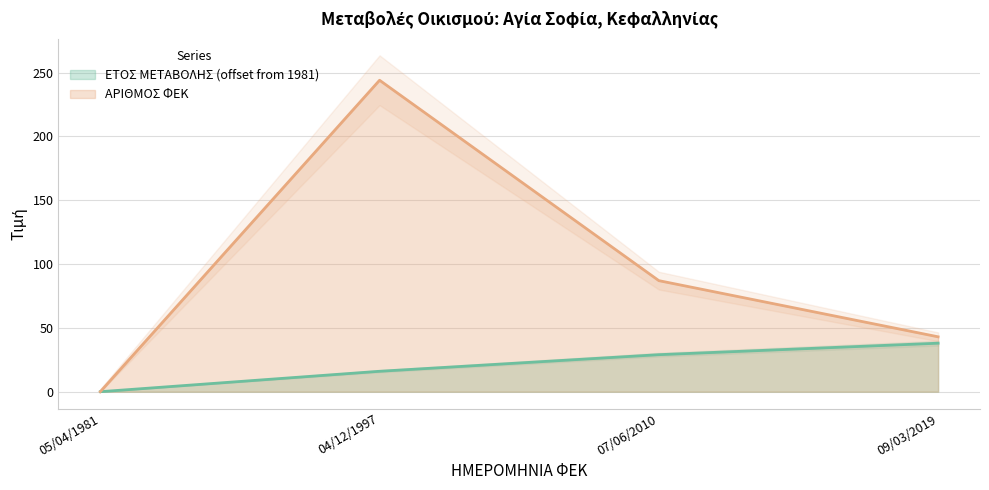

How many values in the ΑΡΙΘΜΟΣ ΦΕΚ series exceed 87?

1